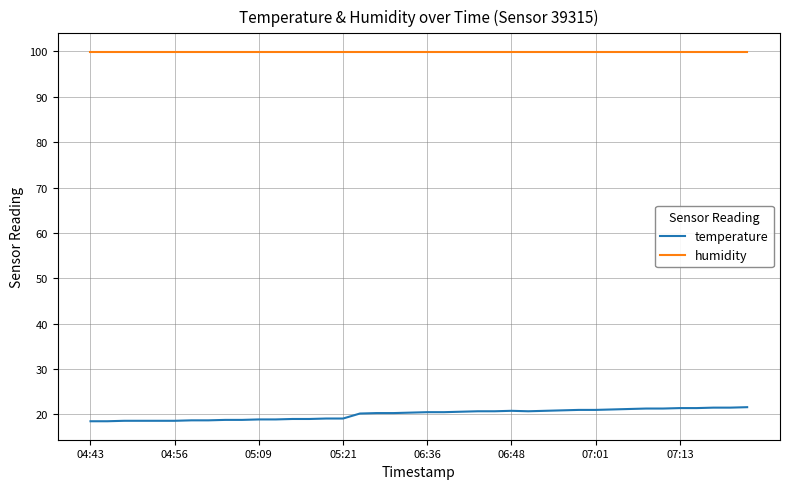

What is the difference between the maximum and minimum values in the temperature series?

3.1